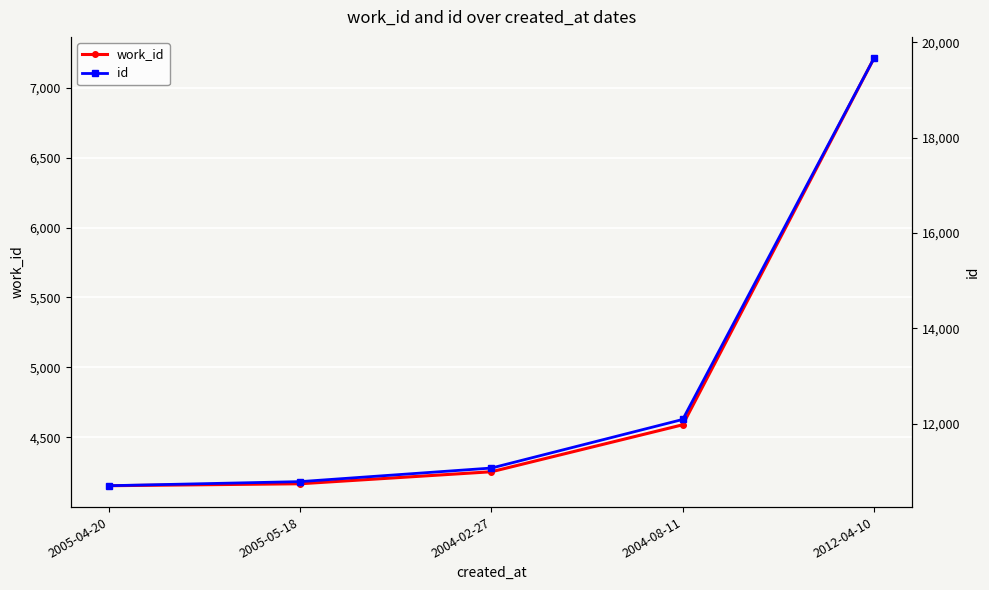

What is the approximate value of id at 2005-04-20?

10698